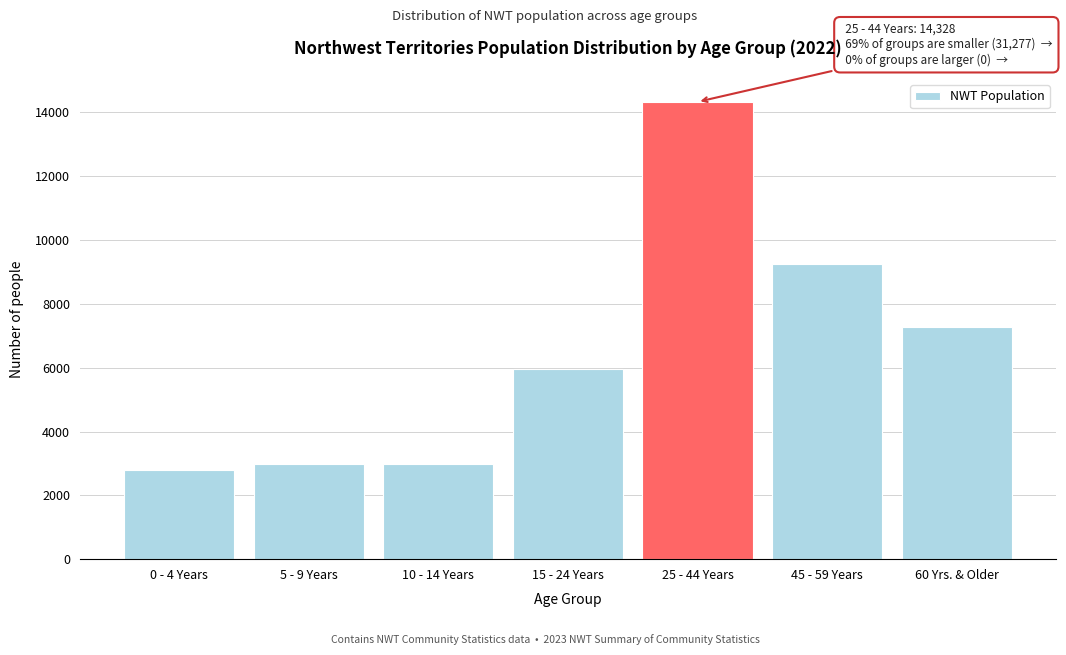

What is the label of the 5th bar from the right?

10 - 14 Years